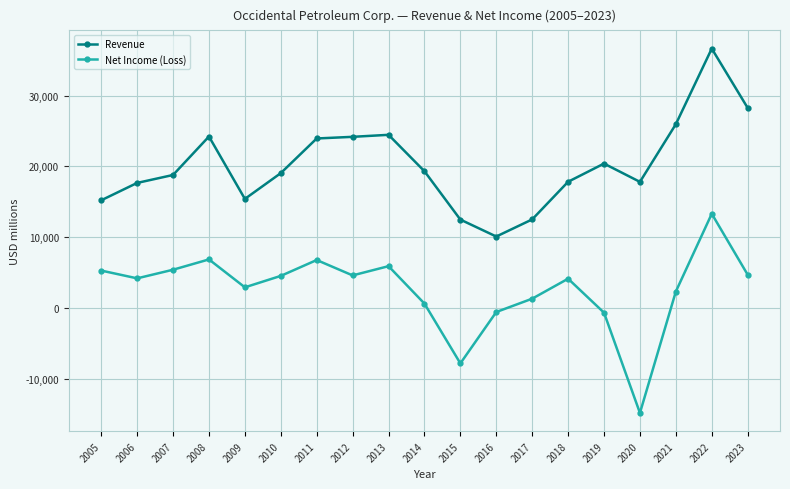

List the series in order of their overall mean, highest first.

Revenue, Net Income (Loss)